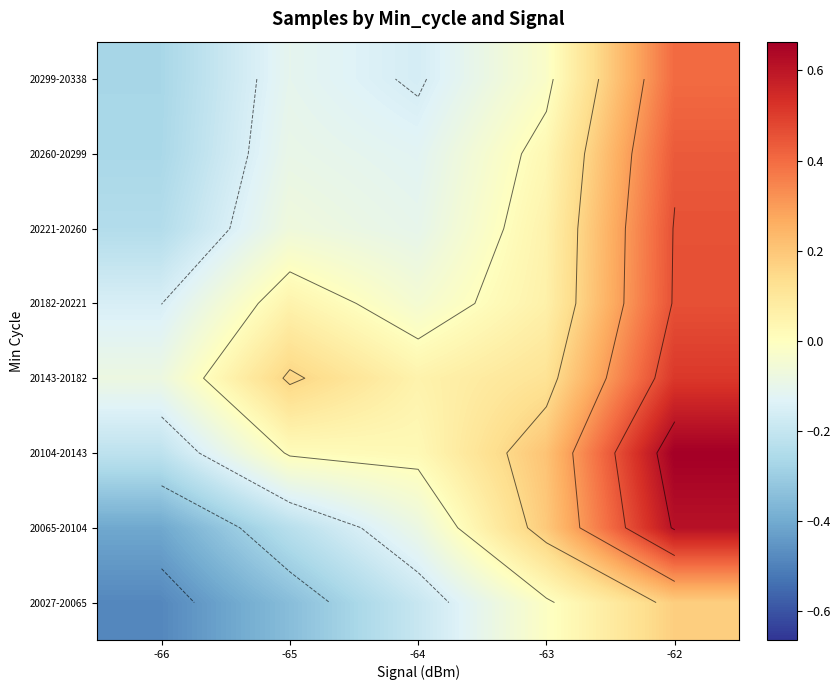

At which category does the chart reach its minimum across all series?

-66